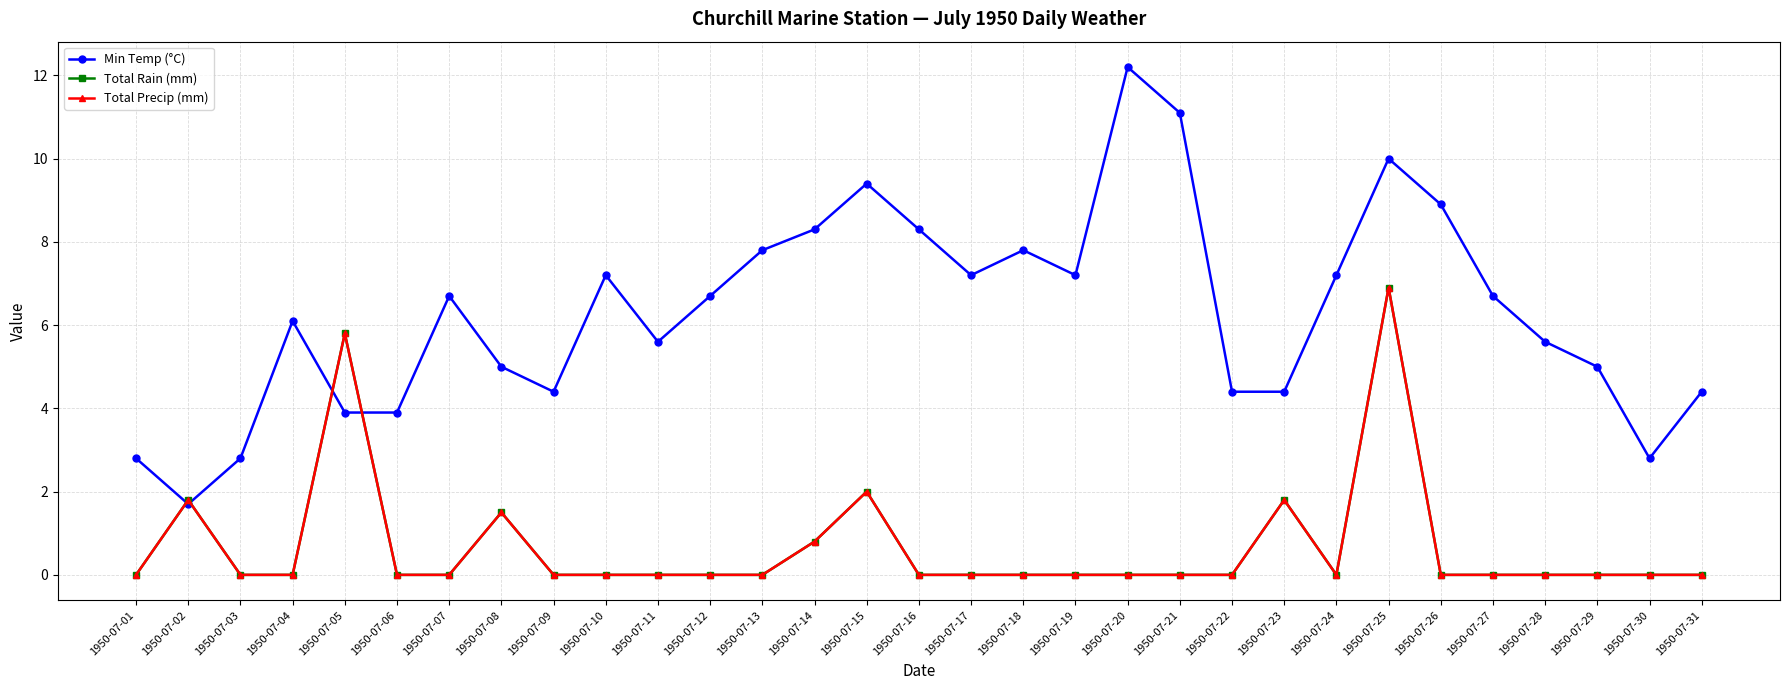

Is it true that Min Temp (°C) equals 1.7 at 1950-07-07?

False